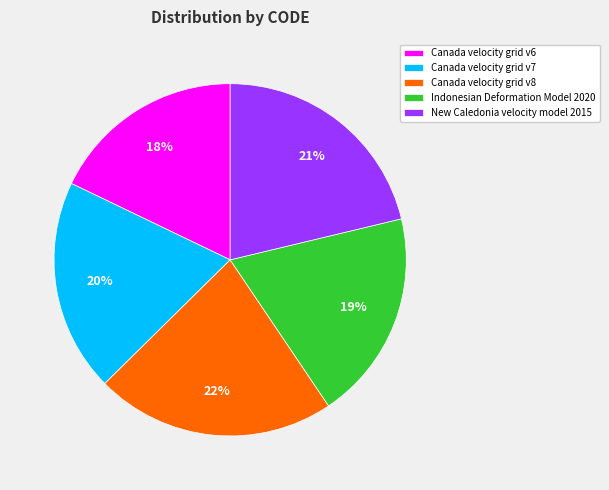

Approximately how many times larger is the value at Canada velocity grid v8 compared to New Caledonia velocity model 2015?

1.0